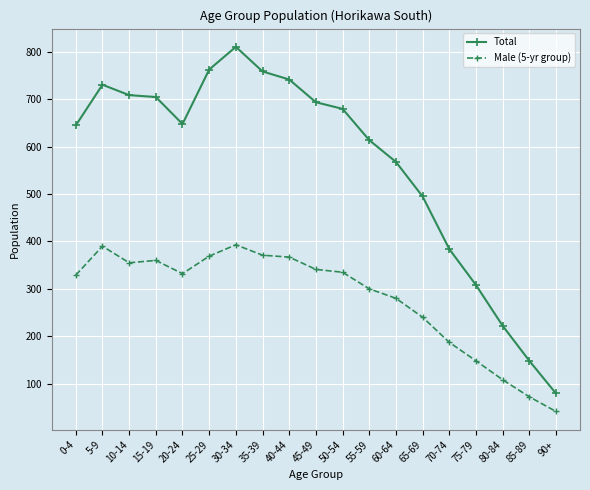

What is the sum of all Male (5-yr group) values?

5318